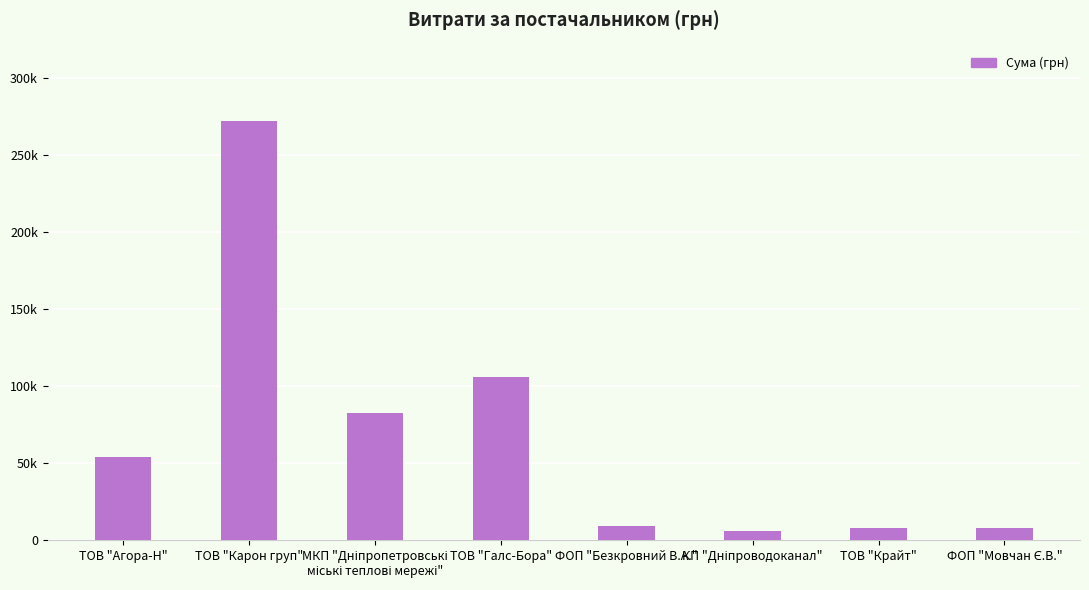

Which category has the lowest value across all series?

КП "Дніпроводоканал"